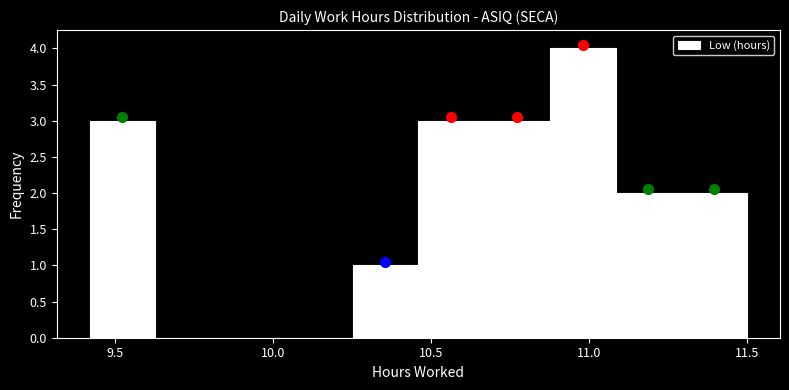

Reading left to right, transcribe this chart: for each bar, give the range it covers on the x-axis and its height. Neither the bar edges nor the heights are printed on the chart, so give them approximately, as read against the axes.

9.40 to 9.65: 3
9.65 to 9.85: 0
9.85 to 10.05: 0
10.05 to 10.25: 0
10.25 to 10.45: 1
10.45 to 10.65: 3
10.65 to 10.90: 3
10.90 to 11.10: 4
11.10 to 11.30: 2
11.30 to 11.50: 2